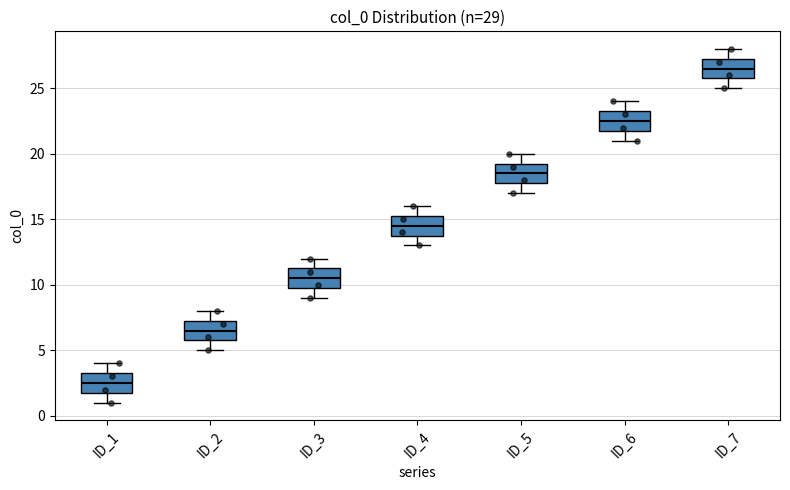

Which box's median line is the highest?

ID_7